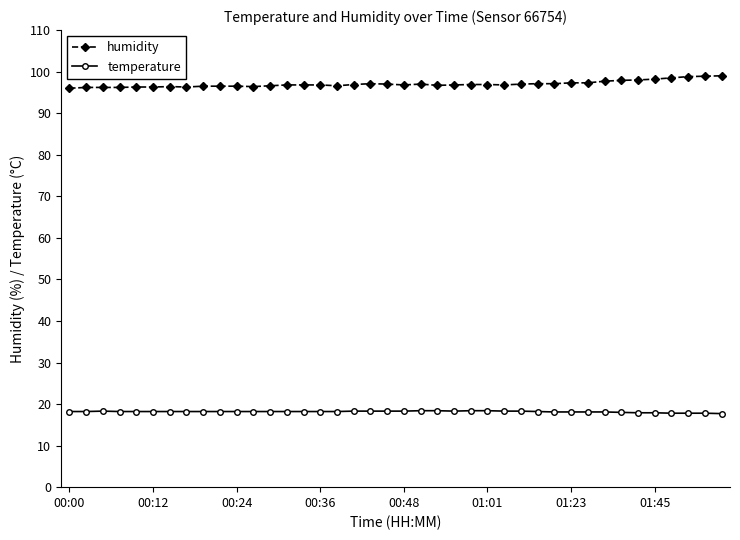

Rank the series by their maximum value, from highest to lowest.

humidity, temperature